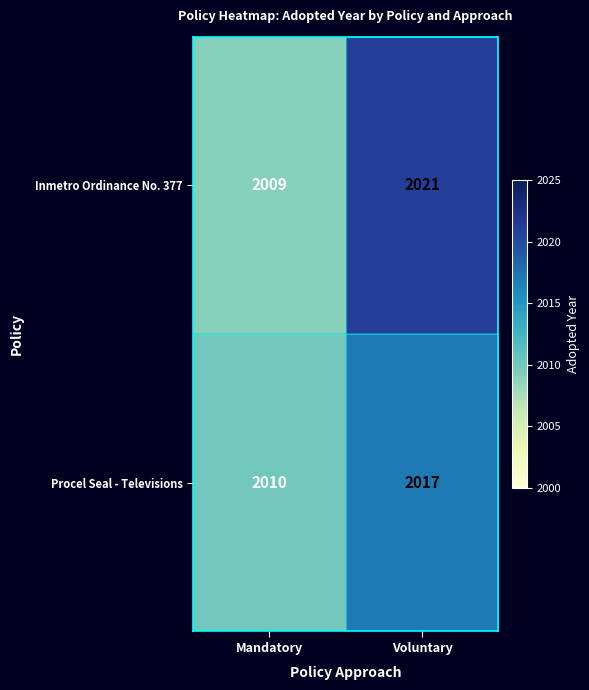

How many distinct data groups are displayed?

2